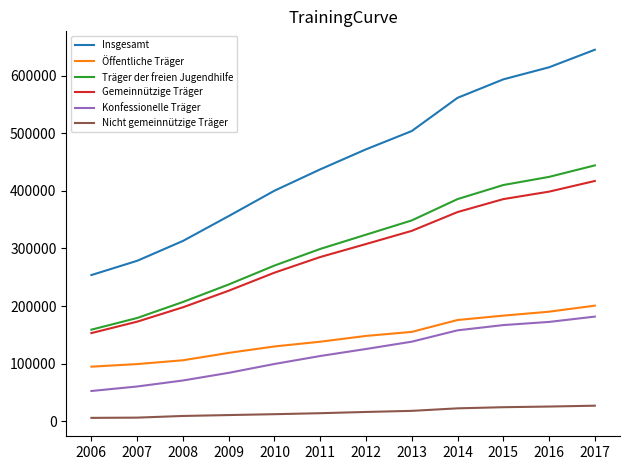

Which series has the largest range (max minus min)?

Insgesamt